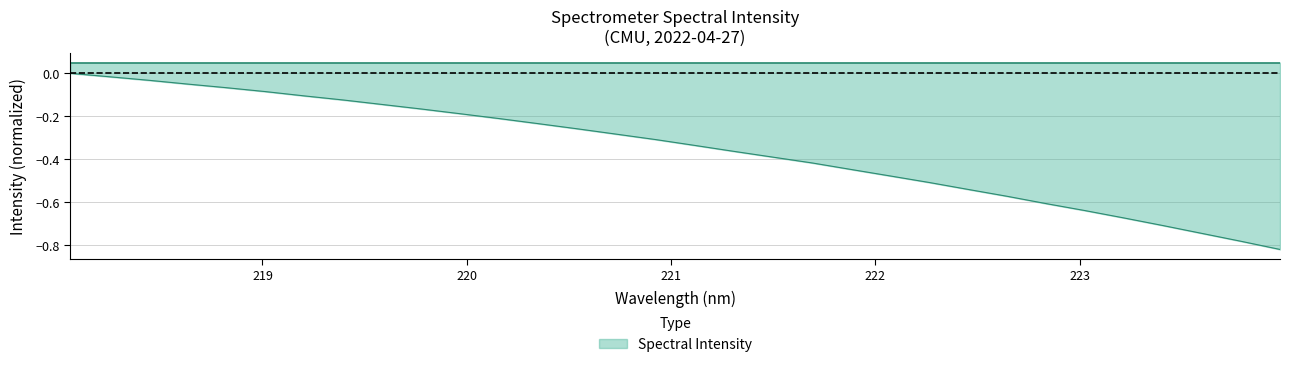

What is the difference between the maximum and second lowest values?

0.8